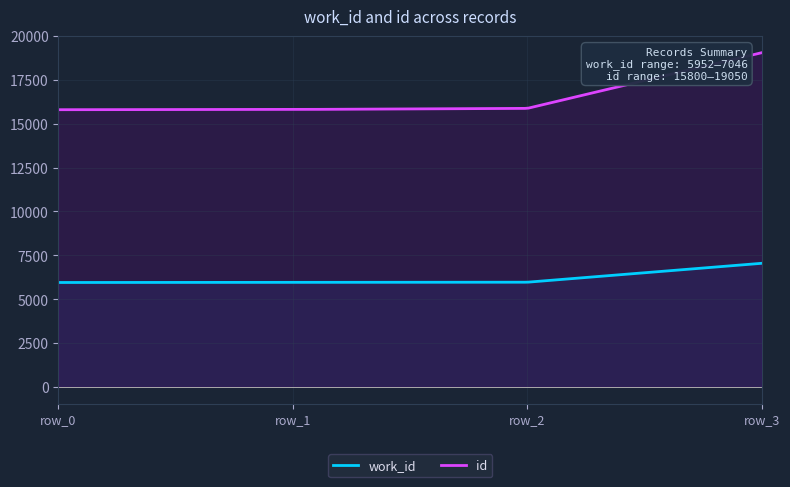

The work_id series shows 7046 at . True or false?

True